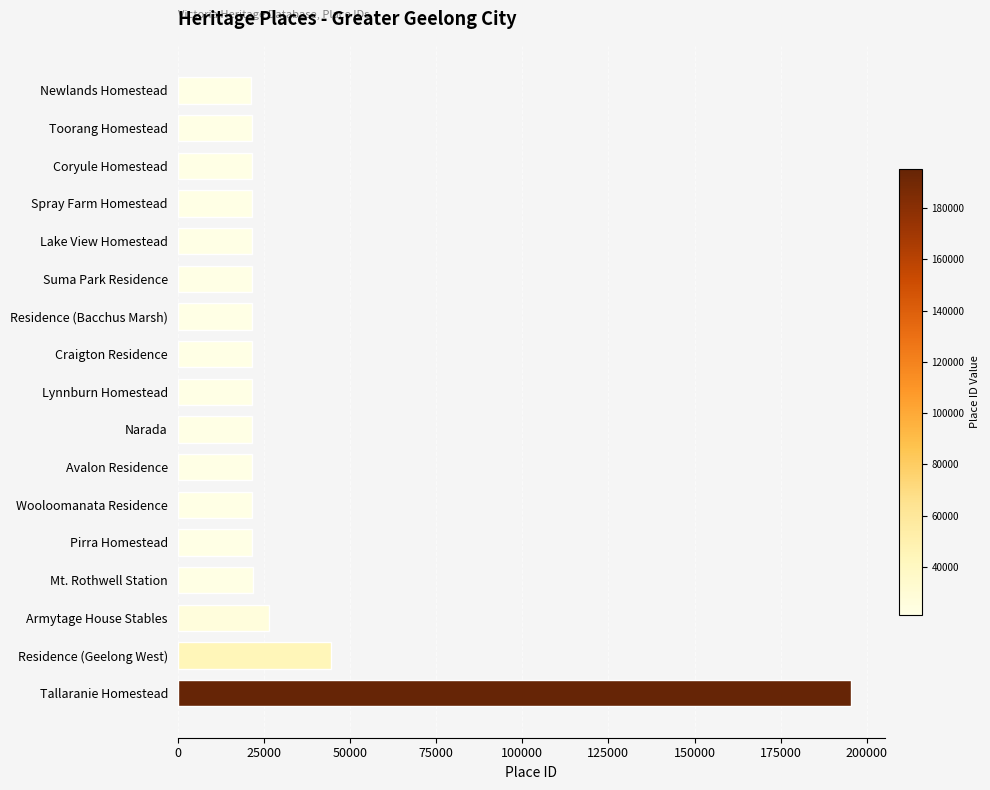

Approximately how many times larger is the value at Mt. Rothwell Station compared to Suma Park Residence?

1.0